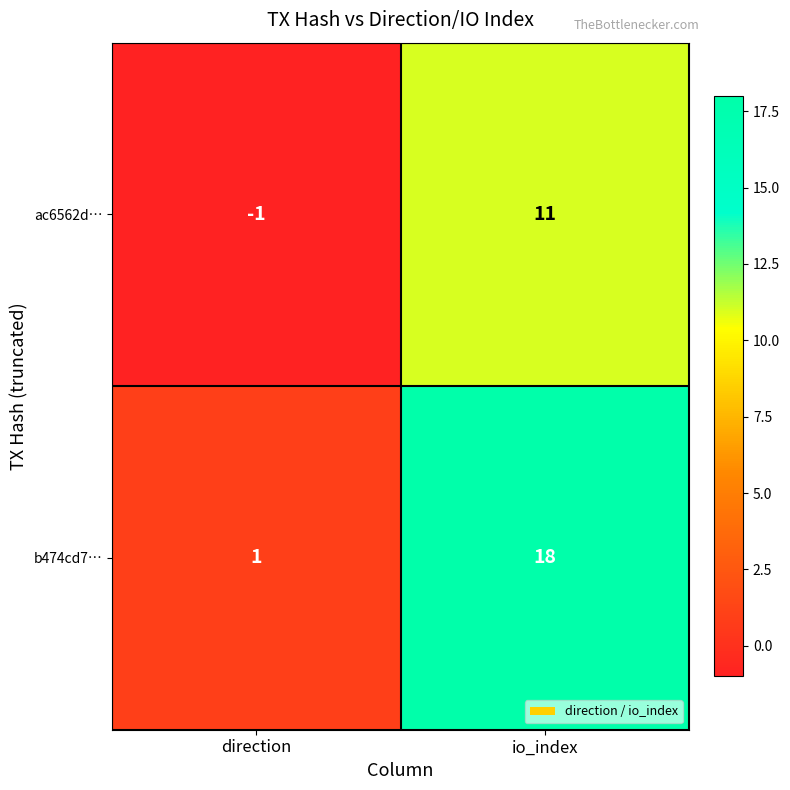

What is the greatest value displayed?

18